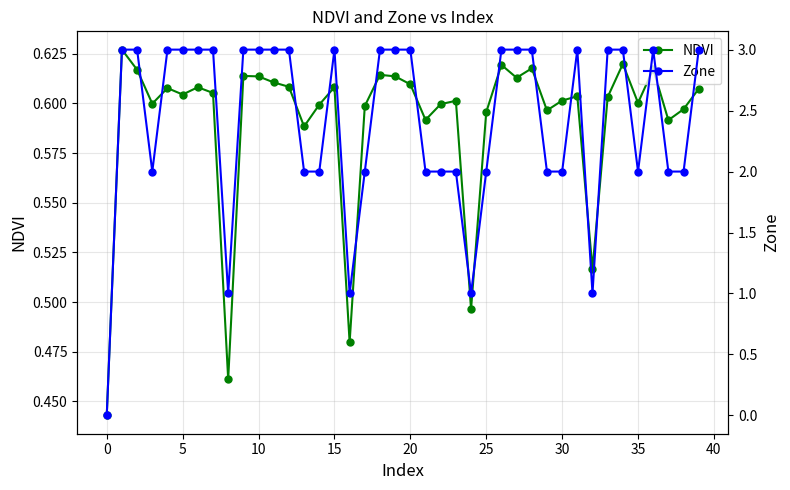

List the series in order of their peak value, highest first.

Zone, NDVI